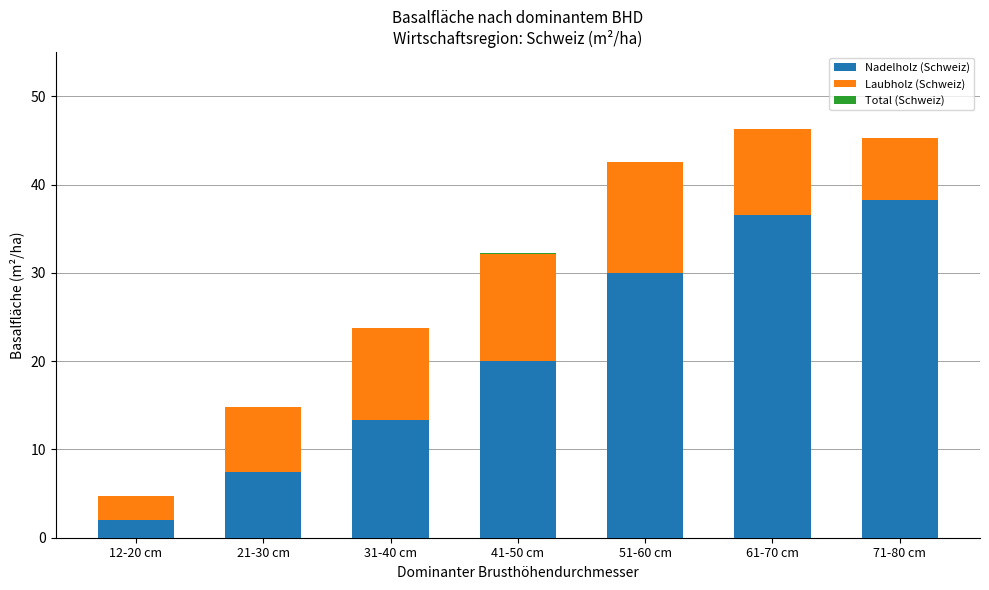

What is the sum of all Nadelholz (Schweiz) values?

147.5